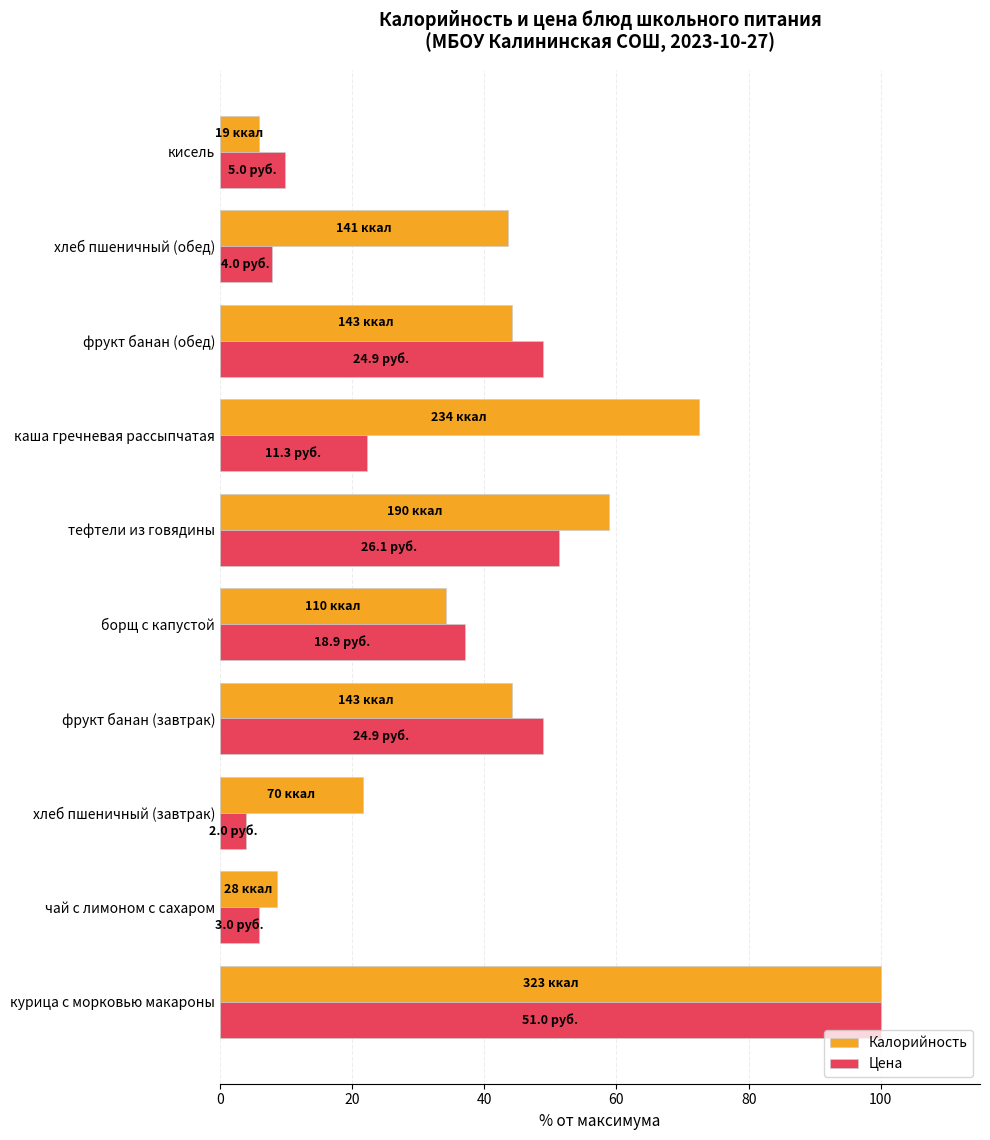

Is it true that Цена equals 20.9 at фрукт банан (завтрак)?

False